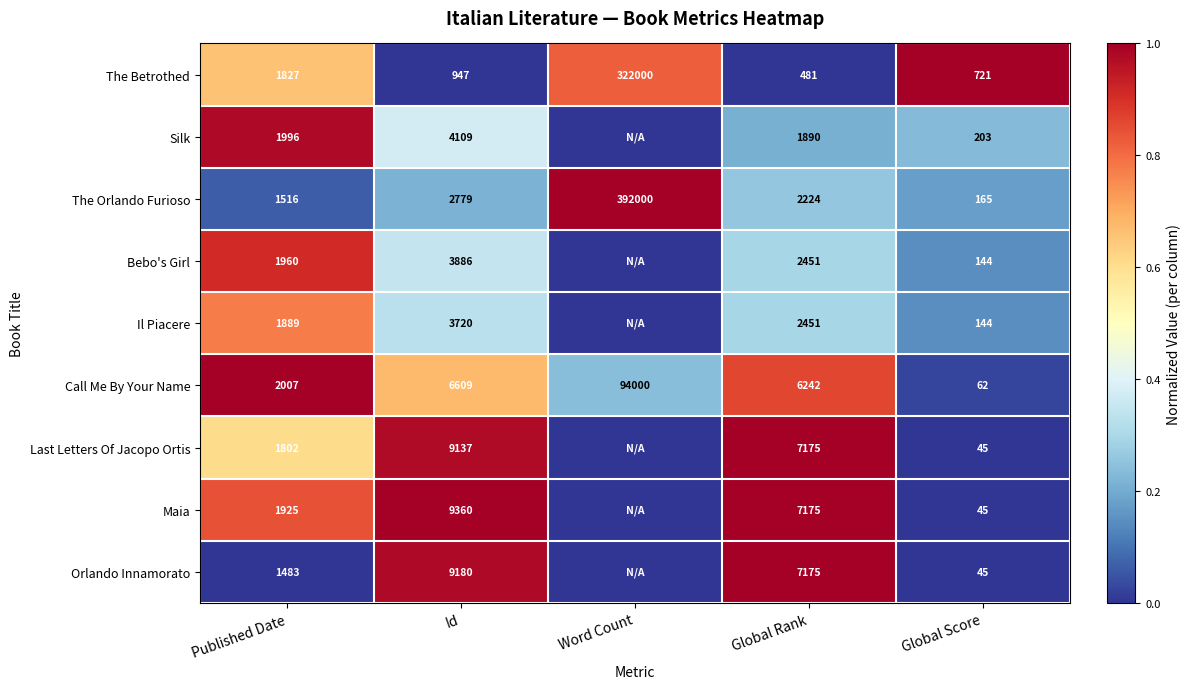

Which category has the lowest value in the Call Me By Your Name series?

Global Score